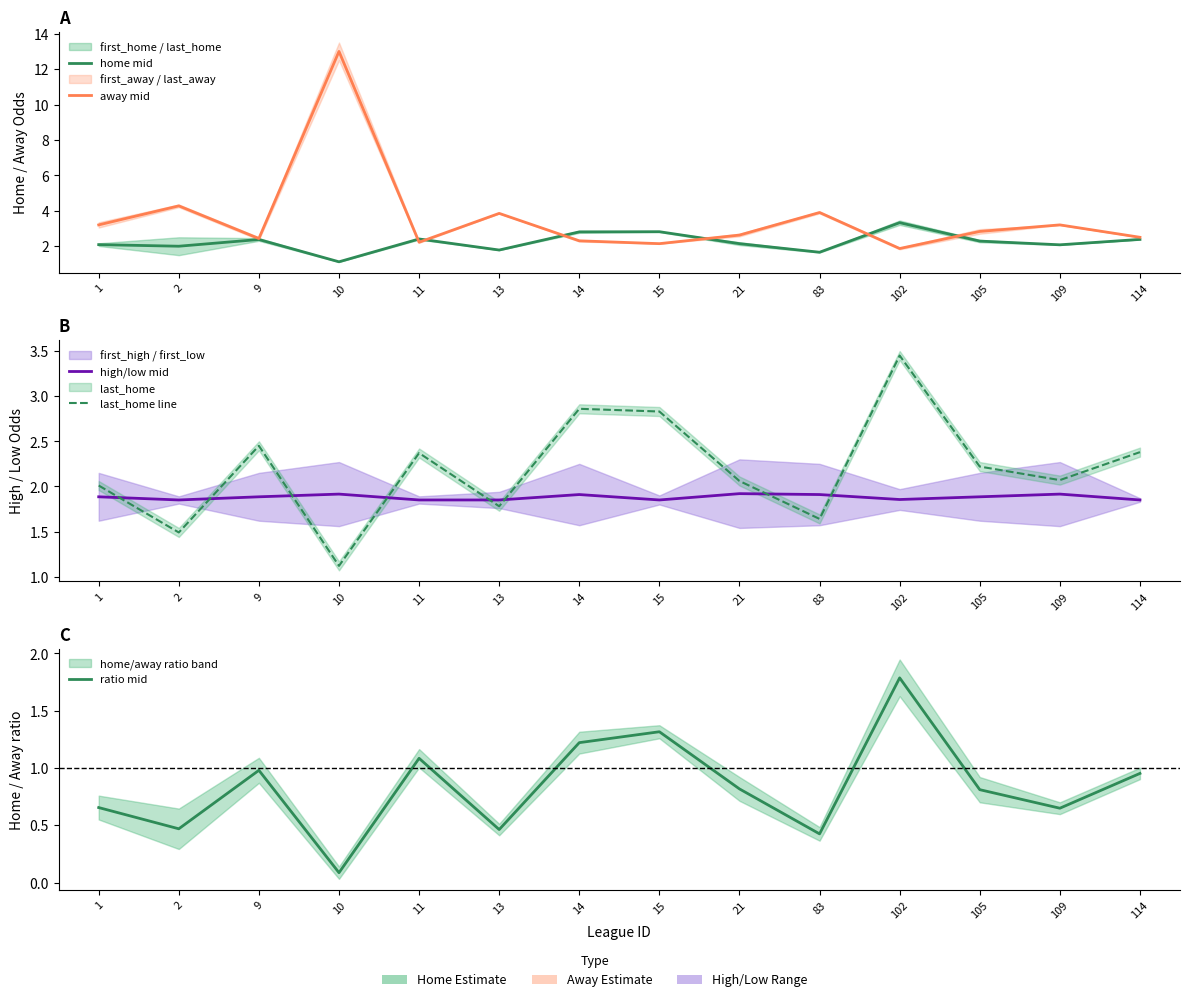

What is the difference between the highest and lowest values at 11?

1.3